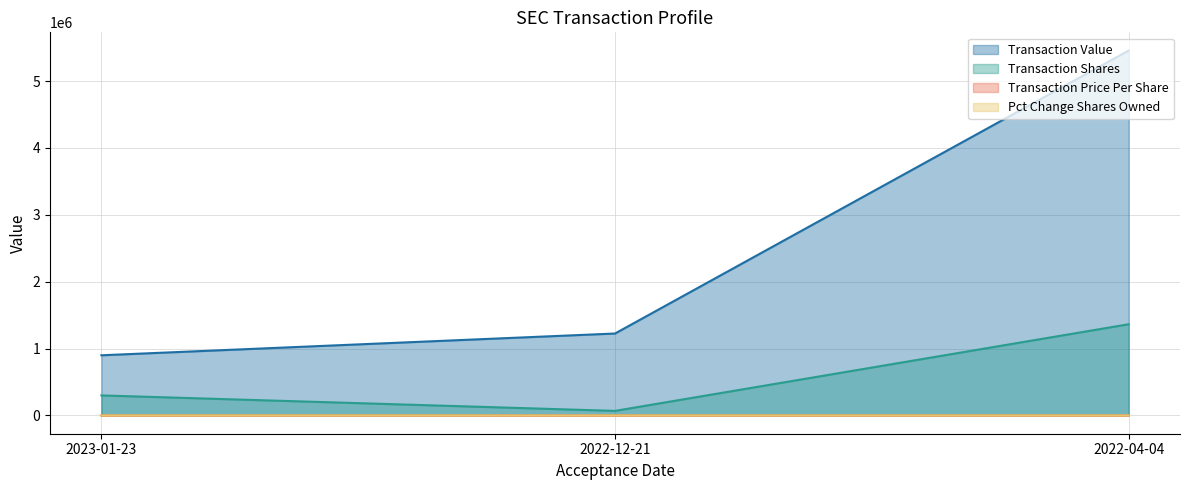

Which label corresponds to the largest value in the chart?

2022-04-04